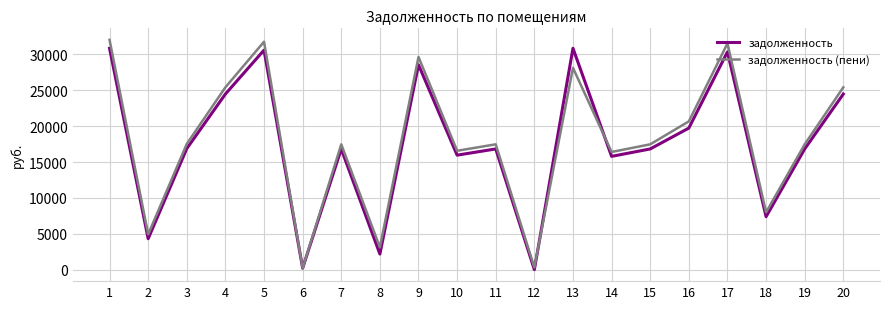

In задолженность (пени), how many points are higher than both neighbors (excluding endpoints)?

6